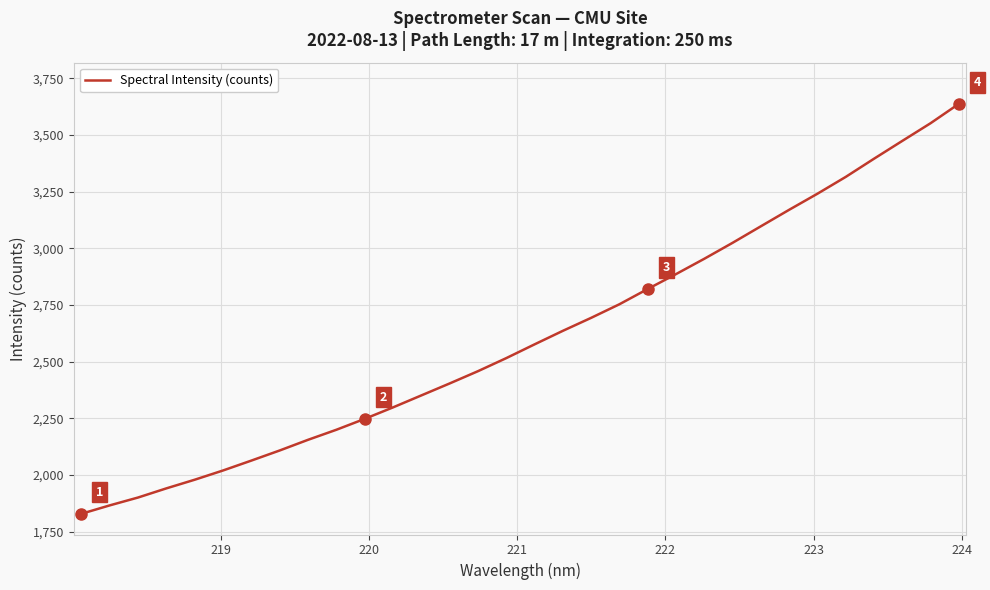

What is the minimum value shown in the chart?

1828.9